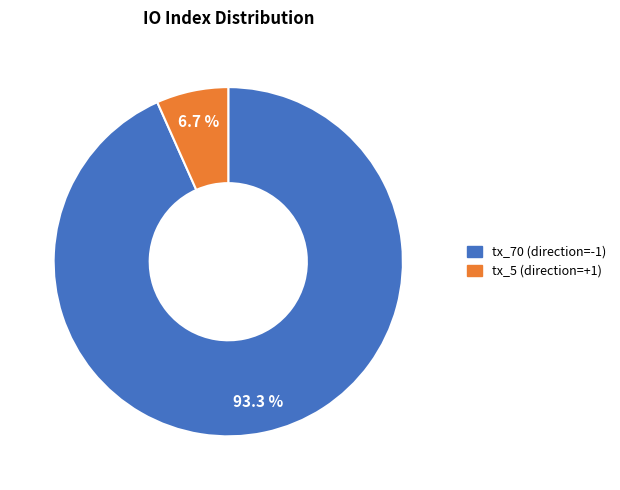

Is there any slice that represents more than half of the pie?

Yes